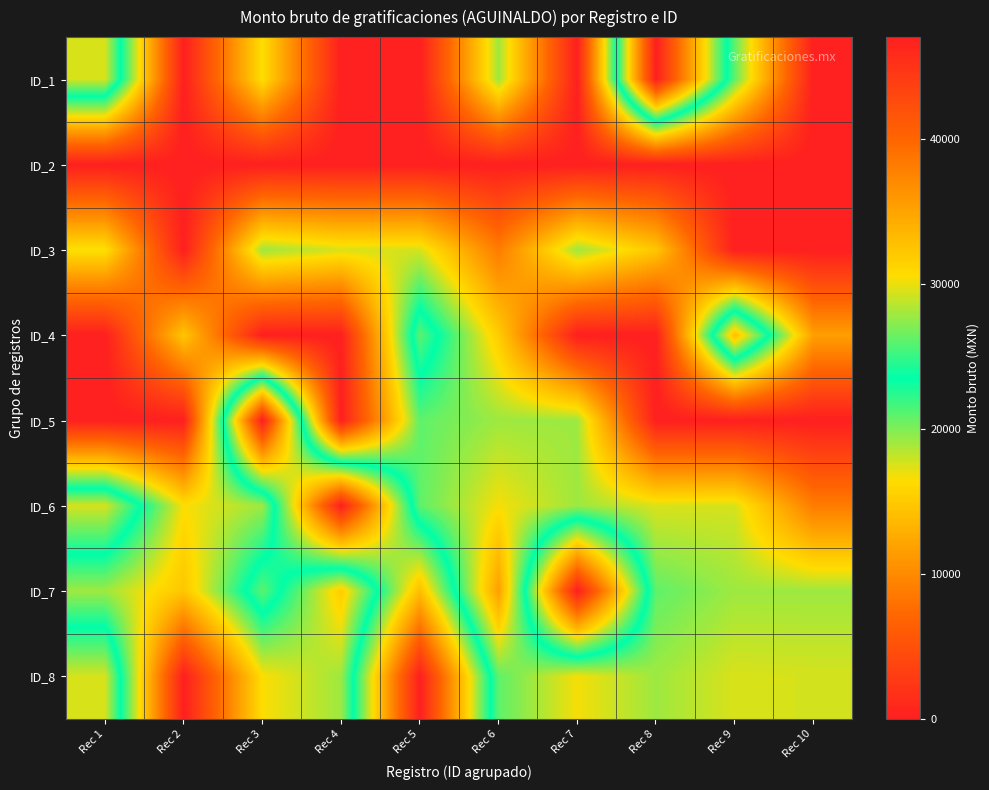

Reading right to left, transcribe all the data shown in this chart.

ID_1: Rec 10=0.0	Rec 9=20893.0	Rec 8=46997.3	Rec 7=0.0	Rec 6=19146.7	Rec 5=0.0	Rec 4=0.0	Rec 3=16551.6	Rec 2=0.0	Rec 1=29380.6
ID_2: Rec 10=0.0	Rec 9=0.0	Rec 8=0.0	Rec 7=0.0	Rec 6=0.0	Rec 5=0.0	Rec 4=0.0	Rec 3=0.0	Rec 2=0.0	Rec 1=0.0
ID_3: Rec 10=0.0	Rec 9=0.0	Rec 8=14707.1	Rec 7=19146.7	Rec 6=8841.0	Rec 5=17653.0	Rec 4=17525.0	Rec 3=19146.7	Rec 2=0.0	Rec 1=16740.3
ID_4: Rec 10=11651.1	Rec 9=32896.0	Rec 8=0.0	Rec 7=0.0	Rec 6=15224.0	Rec 5=26037.3	Rec 4=0.0	Rec 3=0.0	Rec 2=14707.1	Rec 1=0.0
ID_5: Rec 10=0.0	Rec 9=0.0	Rec 8=0.0	Rec 7=19146.7	Rec 6=19146.7	Rec 5=20893.0	Rec 4=0.0	Rec 3=46997.3	Rec 2=0.0	Rec 1=0.0
ID_6: Rec 10=8841.0	Rec 9=17653.0	Rec 8=17525.0	Rec 7=19146.7	Rec 6=16740.3	Rec 5=20893.0	Rec 4=46997.3	Rec 3=19146.7	Rec 2=16551.6	Rec 1=29380.6
ID_7: Rec 10=19146.7	Rec 9=19146.7	Rec 8=20893.0	Rec 7=46997.3	Rec 6=11651.1	Rec 5=32896.0	Rec 4=15224.0	Rec 3=26037.3	Rec 2=14707.1	Rec 1=19146.7
ID_8: Rec 10=17653.0	Rec 9=17525.0	Rec 8=19146.7	Rec 7=16740.3	Rec 6=20893.0	Rec 5=46997.3	Rec 4=19146.7	Rec 3=16551.6	Rec 2=0.0	Rec 1=29380.6